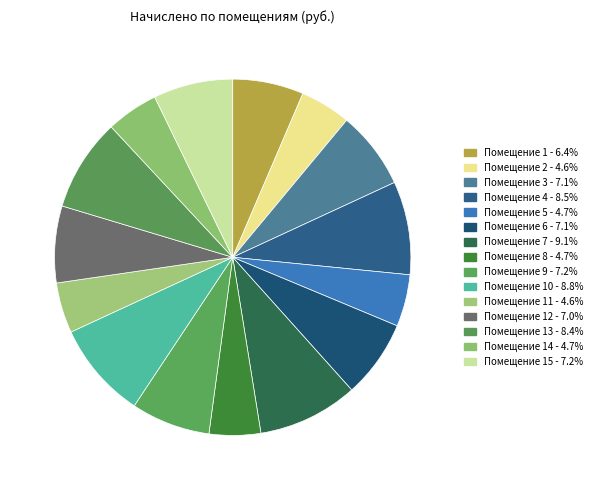

How many slices are in this pie chart?

15